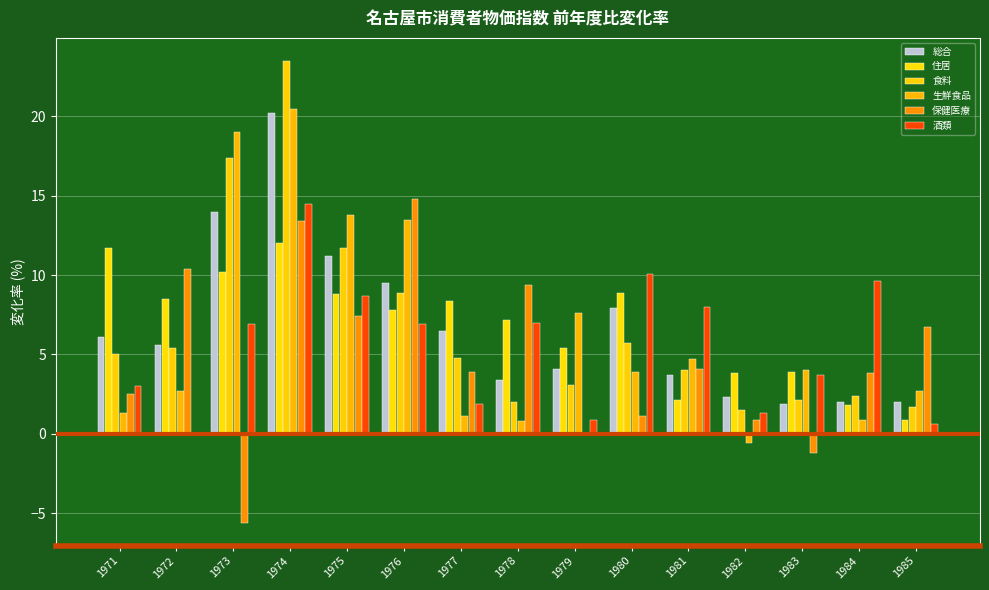

Does the chart contain stacked bars?

No